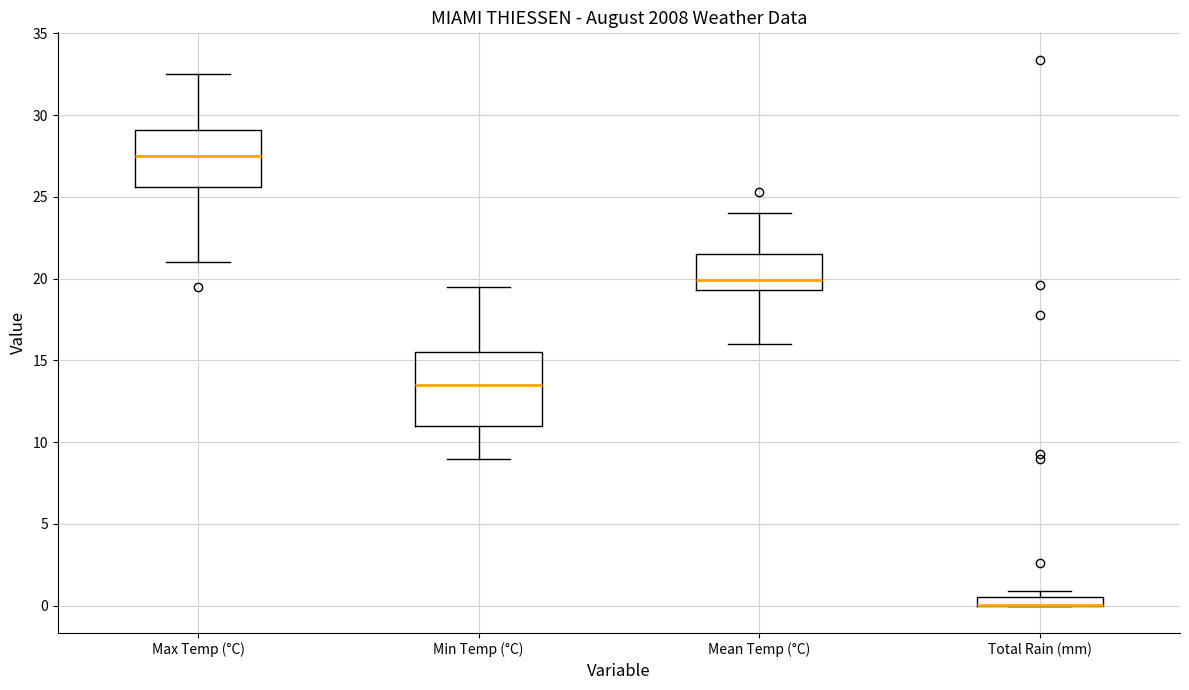

Where does the median line of the box for Min Temp (°C) sit on the y-axis? The values are not printed on the chart, so give them approximately, as read against the axis.

13.5